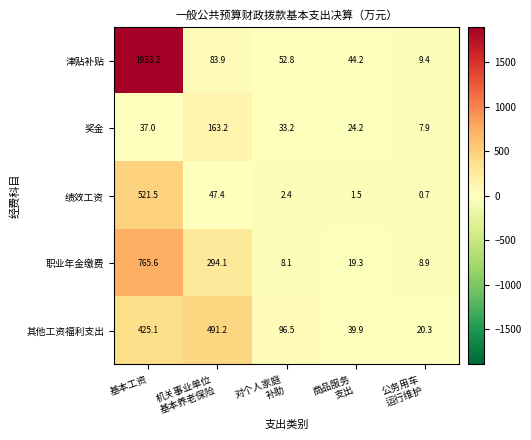

True or false: 津贴补贴 has a value of 1933.2 at 基本工资.

True